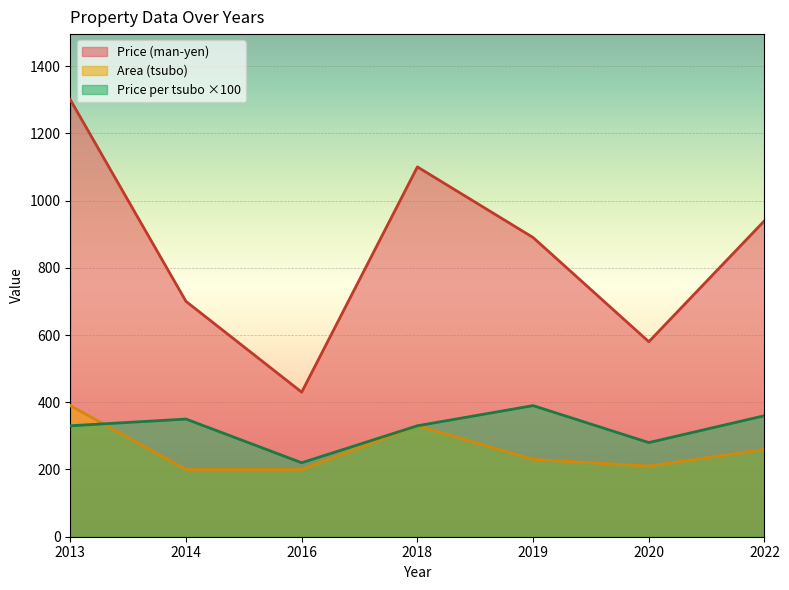

What is the value of the Price per tsubo (man-yen/tsubo) point at the 5th from the left?

390.0